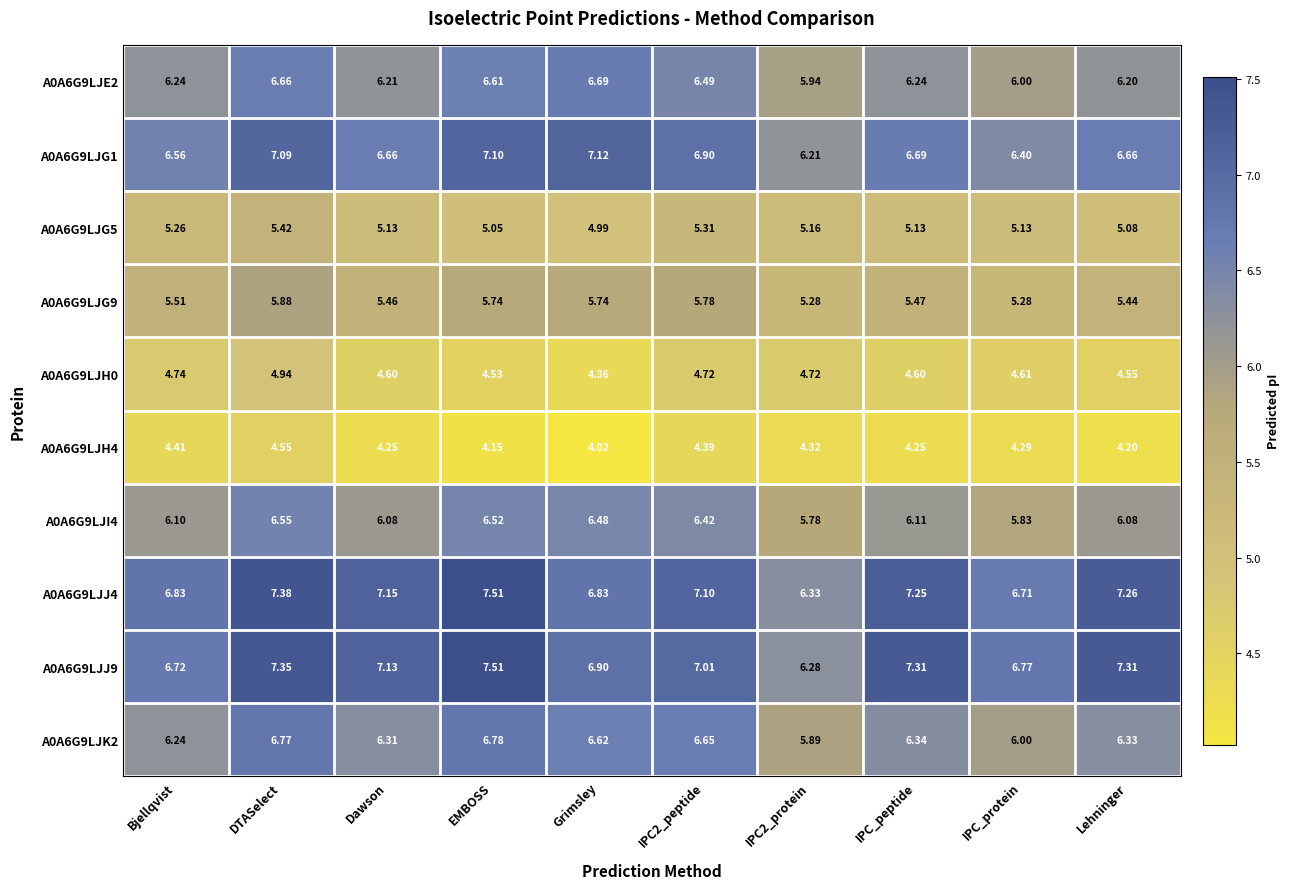

At which category is the sum across all series the highest?

DTASelect